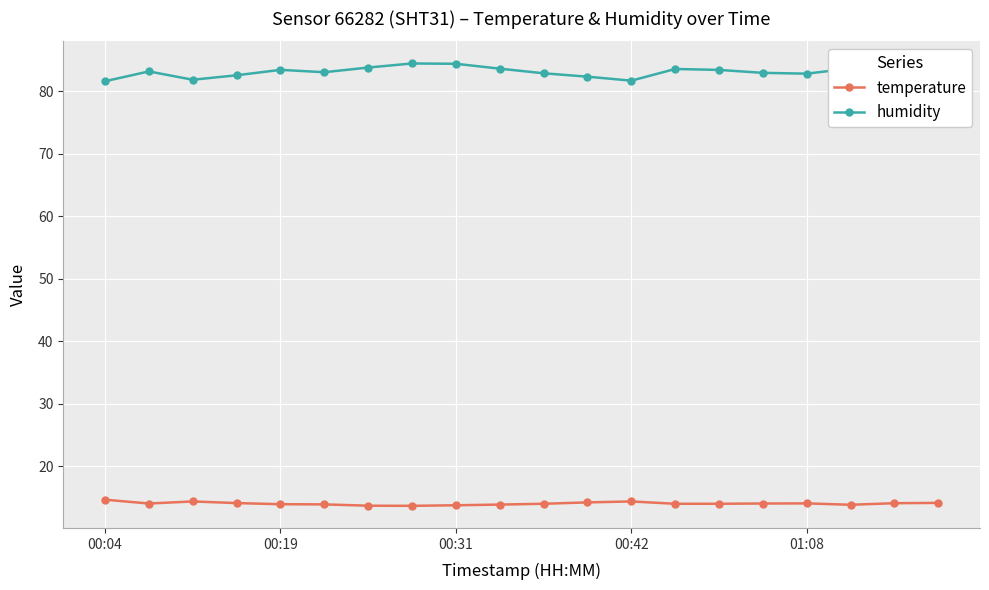

Rank the series by their average value, from lowest to highest.

temperature, humidity